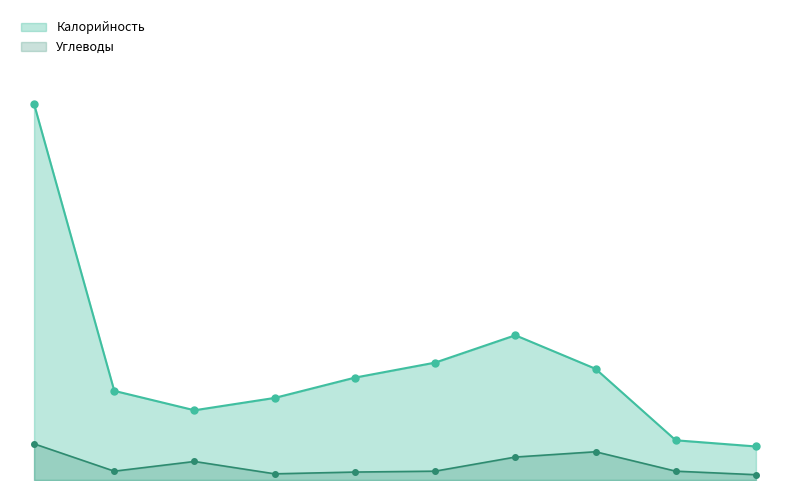

What is the value of the Калорийность point at the 6th from the left?

133